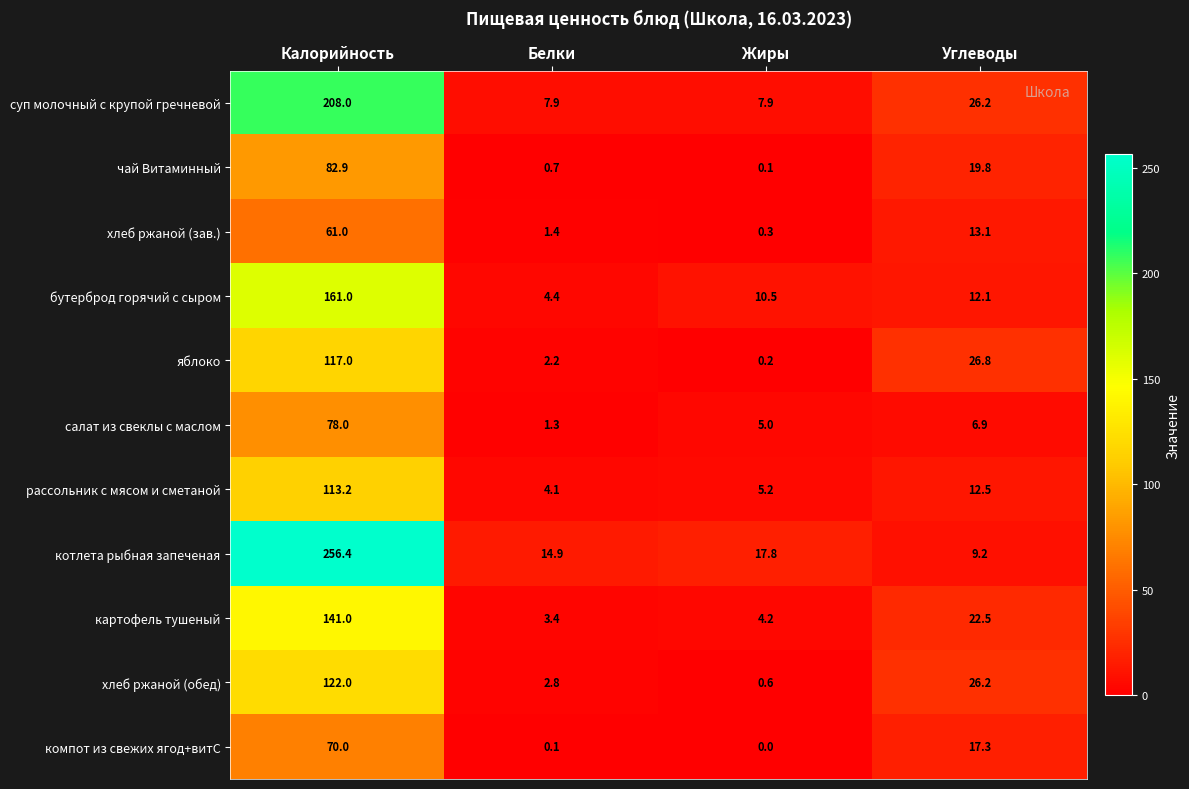

What is the minimum value for бутерброд горячий с сыром?

4.4